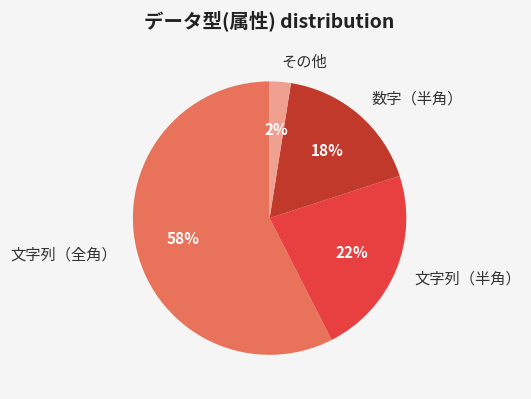

What is the largest slice in the pie chart?

文字列（全角）